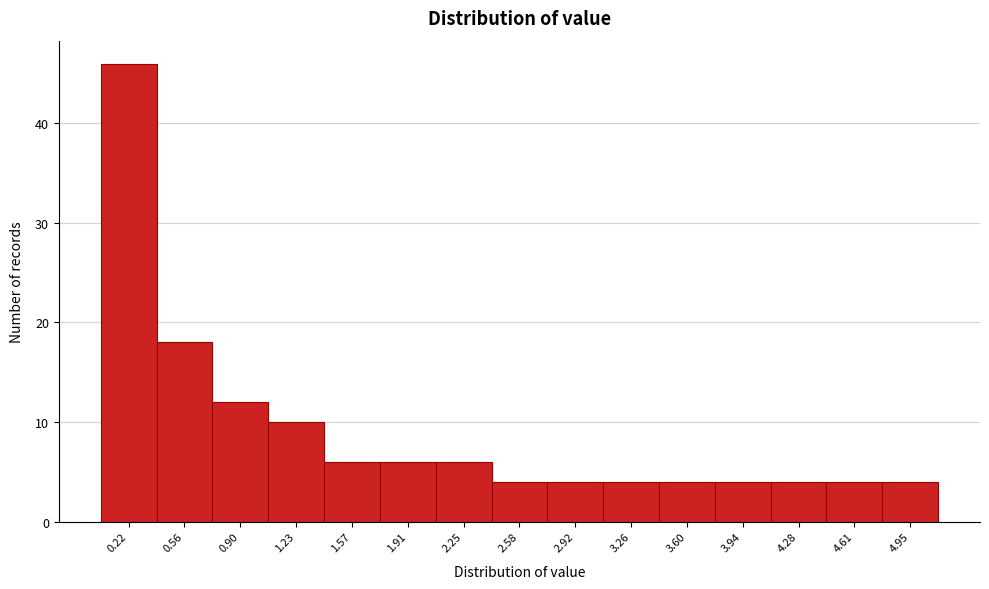

Over which range of the x-axis is the bar tallest?

0.05 to 0.40